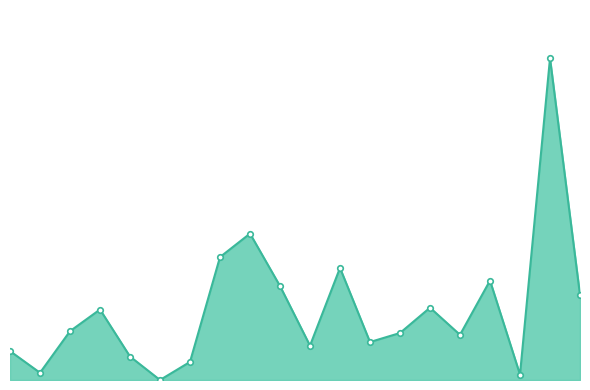

Reading left to right, extract all data points from this chart.

24221099=16	24221043=4	24222037=27	24222031=39	24221901=13	24221856=0	24221853=10	24221830=68	24221824=81	24221758=52	24221757=19	24221754=62	24221753=21	24221748=26	24221747=40	24221739=25	24221696=55	24221655=3	24221138=178	24221012=47